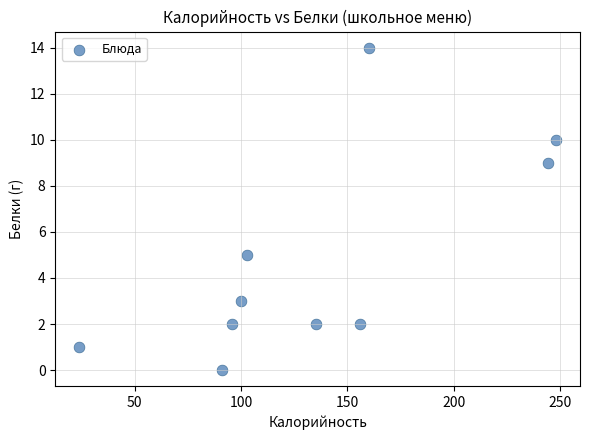

What is the average Y value?

5